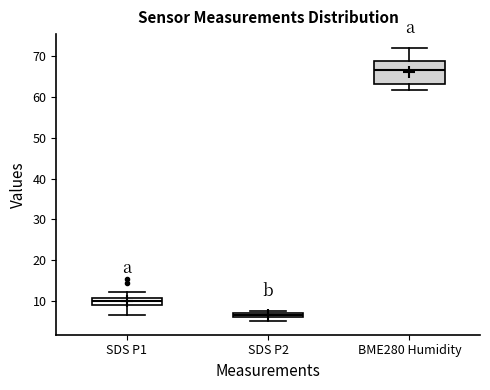

Comparing the boxes themselves (not the whiskers), which one is the tallest?

BME280 Humidity